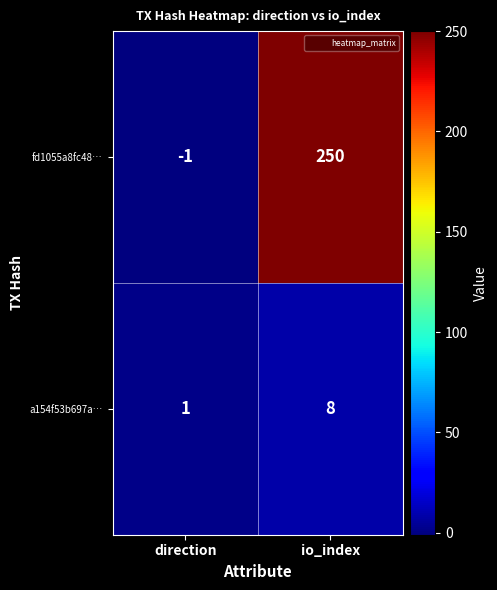

Where is fd1055a8fc48… nearest to the value 124?

direction